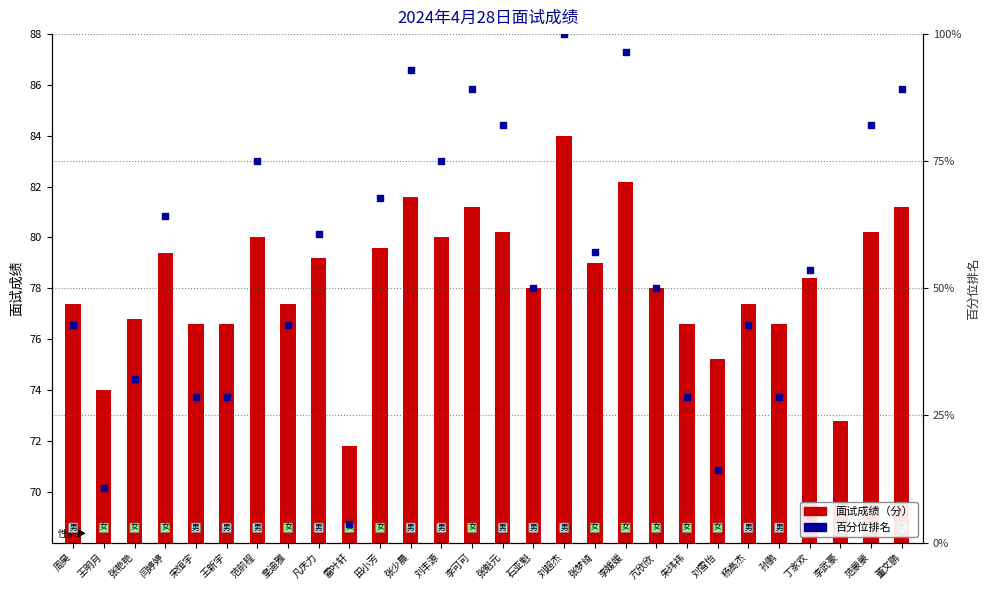

Which series reaches the maximum Y coordinate?

百分位排名